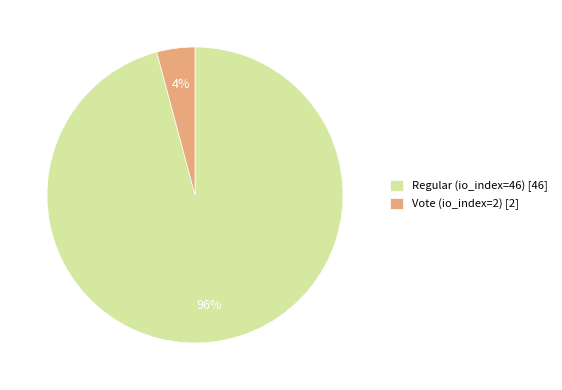

To the nearest percent, what is the combined percentage of Vote (io_index=2) and Regular (io_index=46)?

100%